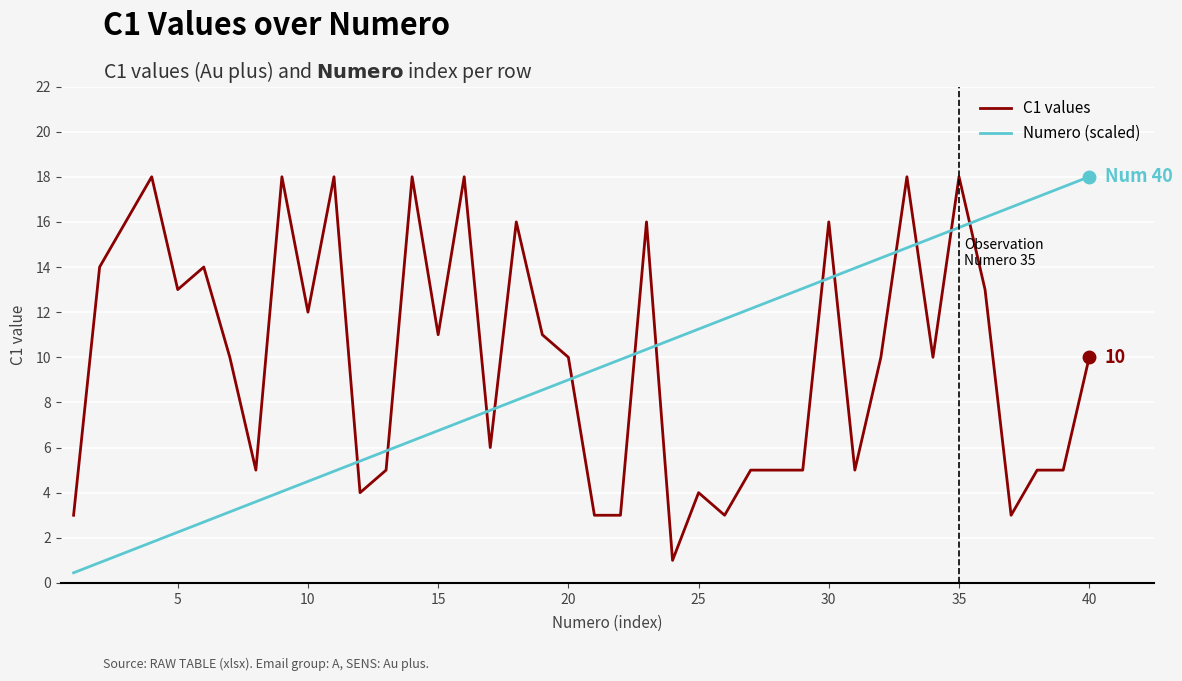

What is the maximum value shown in the chart?

18.0